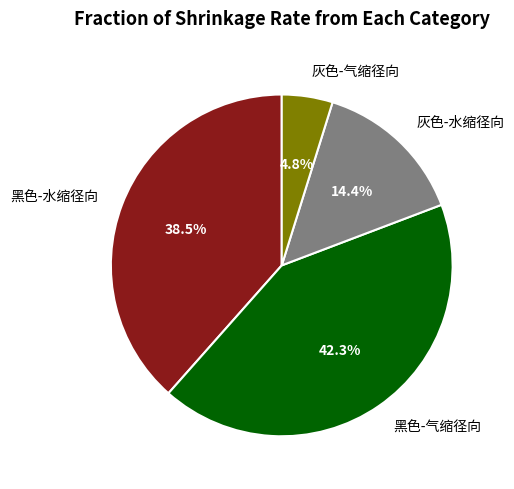

How many slices are in this pie chart?

4